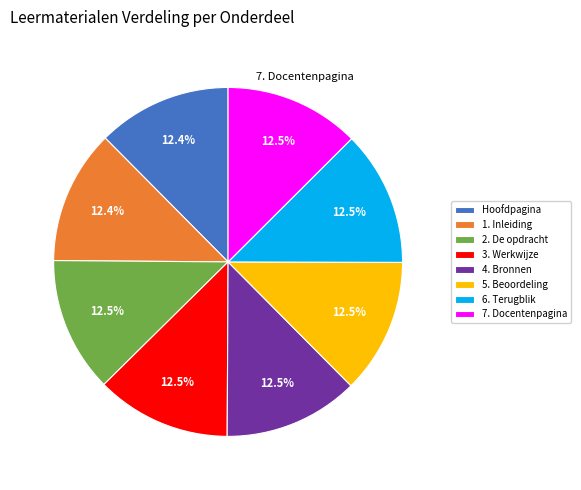

Combined, do 1. Inleiding and 6. Terugblik account for over 50%?

No